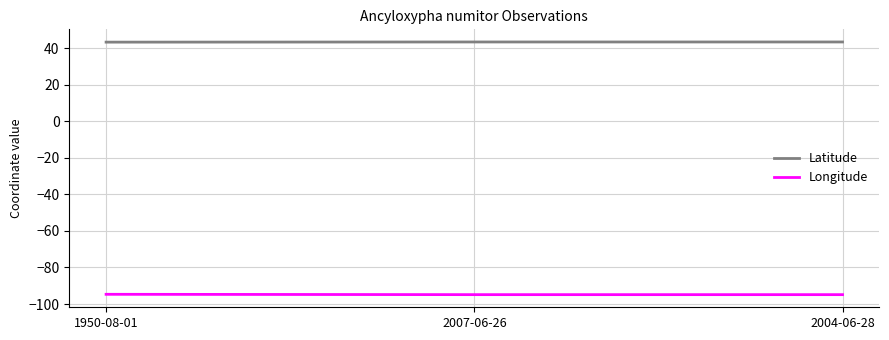

Rank the series by their maximum value, from highest to lowest.

Latitude, Longitude